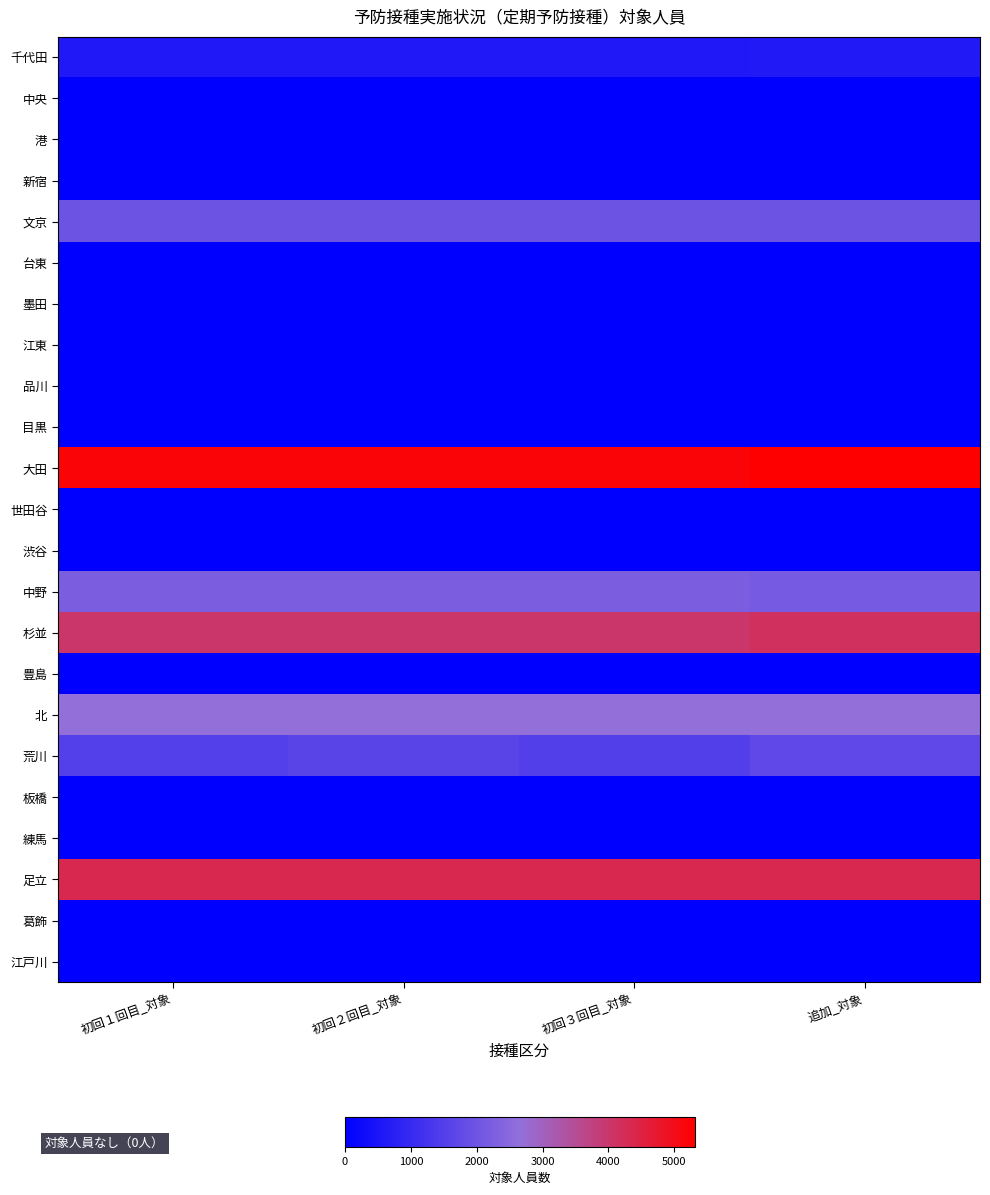

Which series has the widest spread of values?

荒川